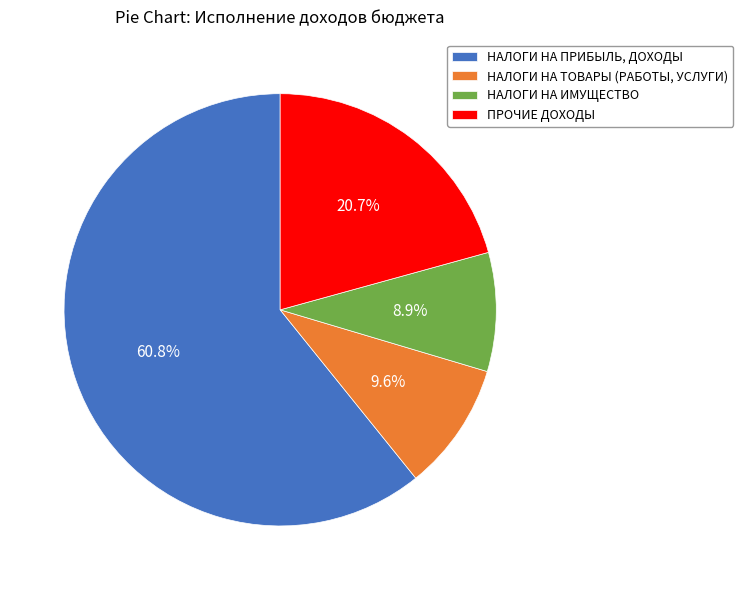

Which has a higher value, НАЛОГИ НА ИМУЩЕСТВО or НАЛОГИ НА ТОВАРЫ (РАБОТЫ, УСЛУГИ)?

НАЛОГИ НА ТОВАРЫ (РАБОТЫ, УСЛУГИ)